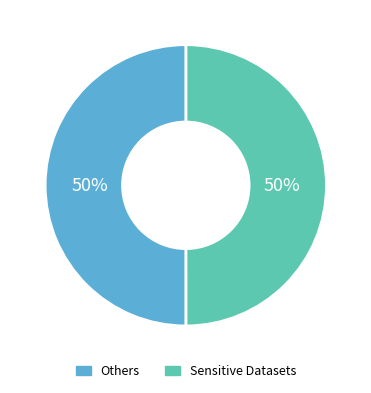

To the nearest percent, what is the average slice percentage?

50%